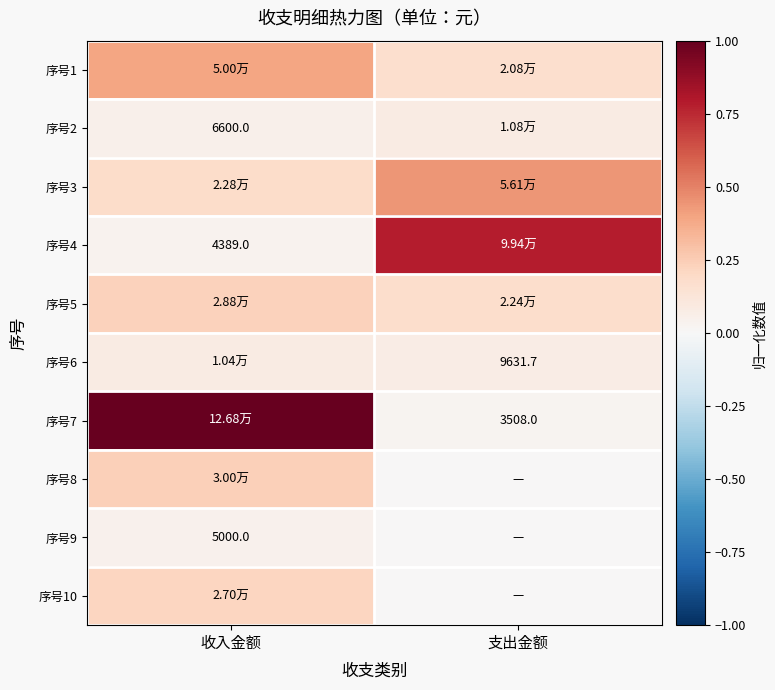

At which category is the sum across all series the highest?

收入金额